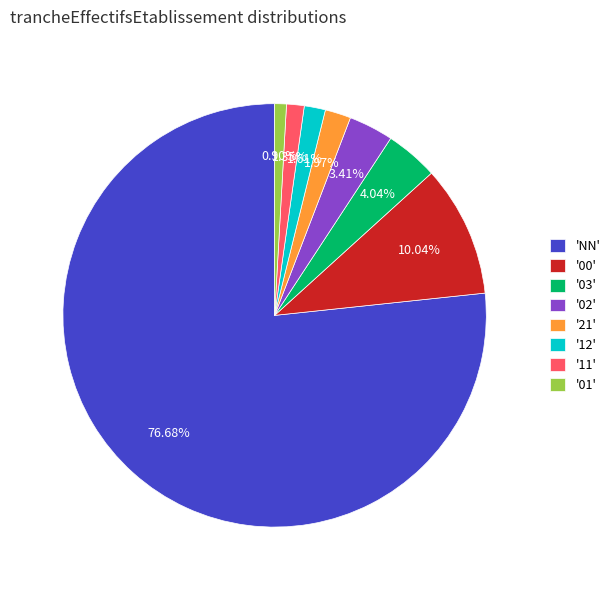

What is the largest slice in the pie chart?

'NN'